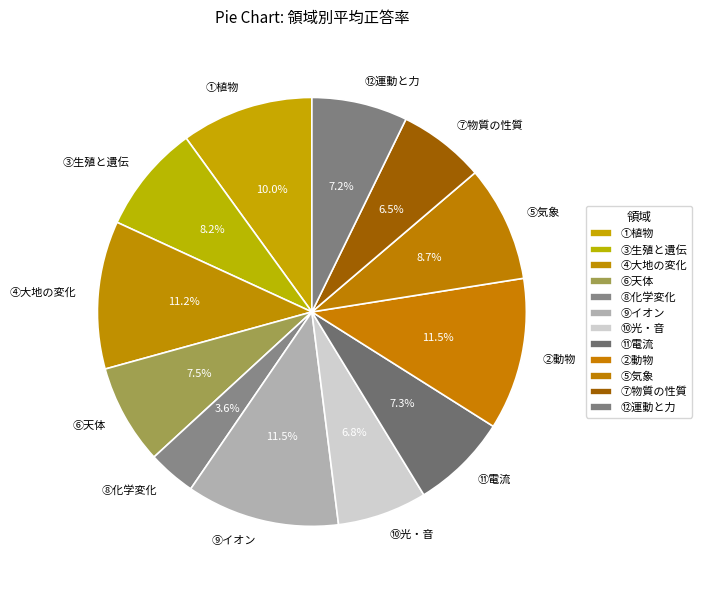

To the nearest percent, what percentage of the pie is ①植物?

10%